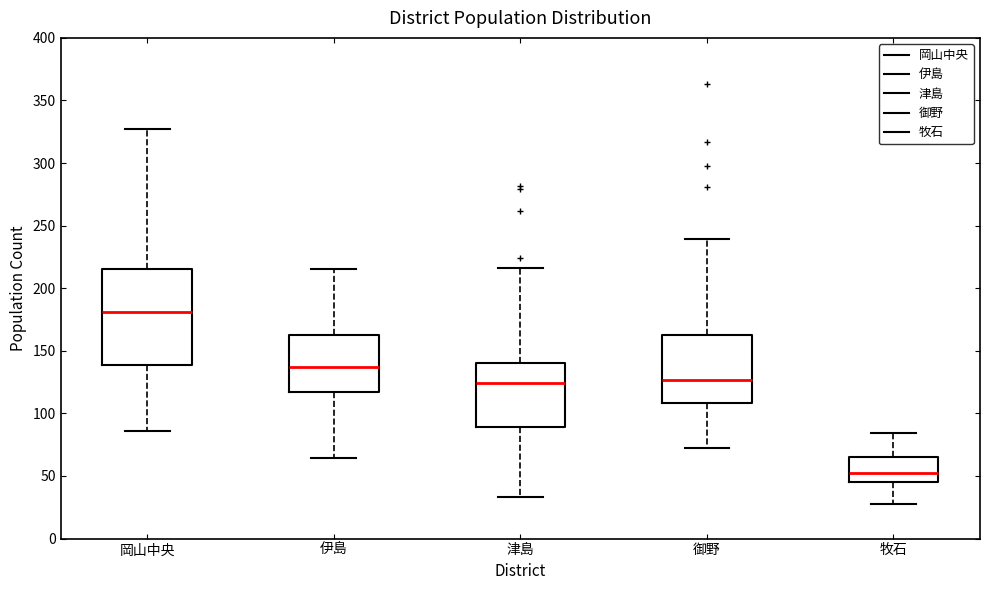

Where does the lower whisker of the box for 岡山中央 end on the y-axis? The values are not printed on the chart, so give them approximately, as read against the axis.

85